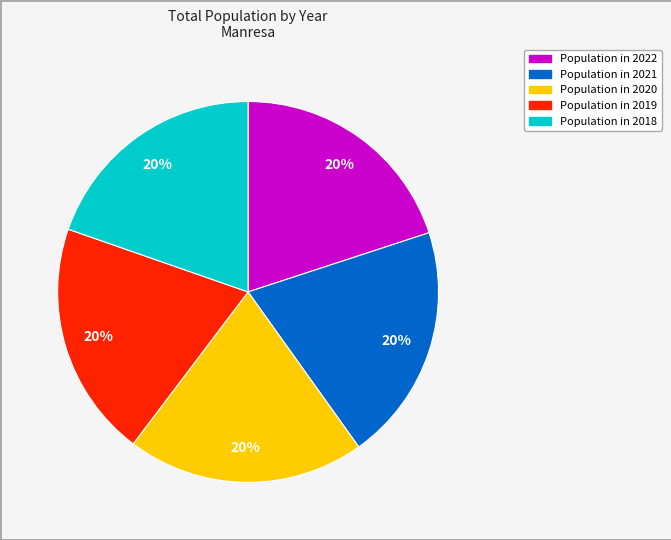

Is there any slice that represents more than half of the pie?

No